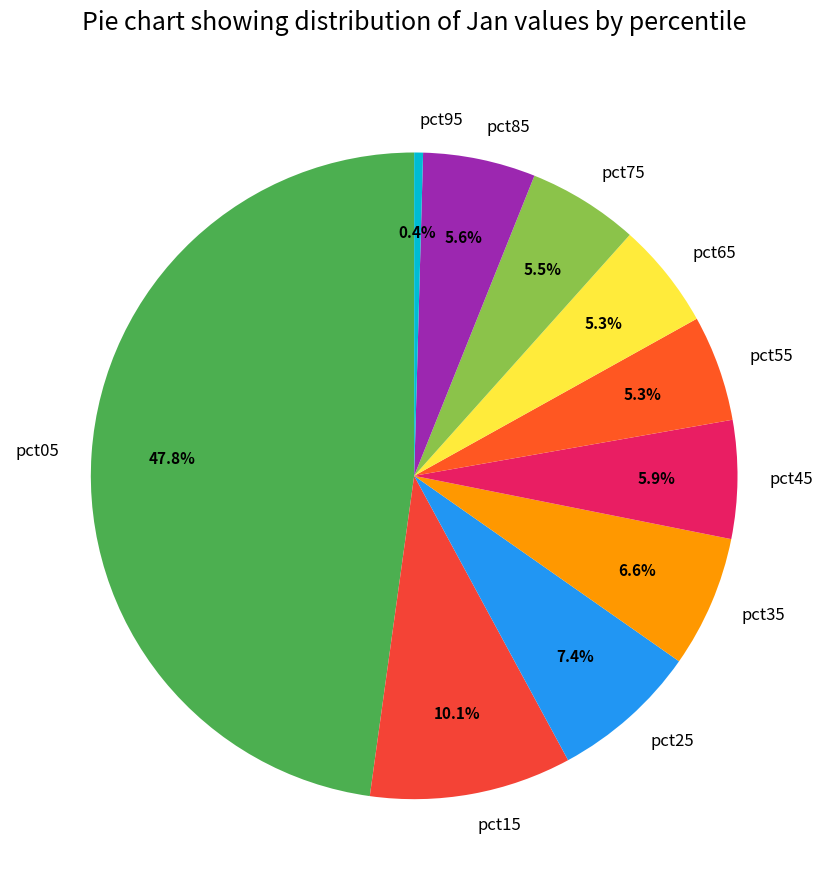

To the nearest percent, what percentage of the pie is pct65?

5%